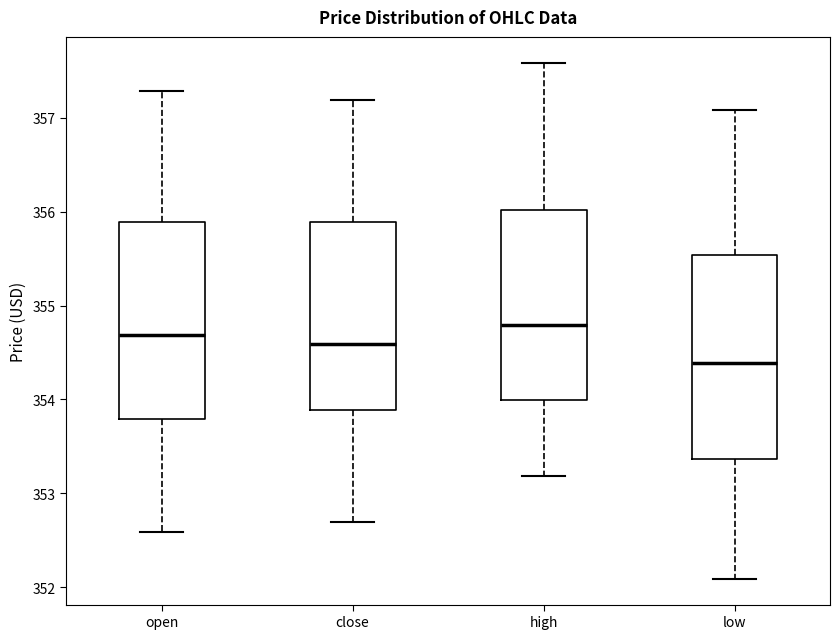

Reading left to right, read every box against the y-axis: the position of its median line, the range the box covers, and the ends of its whiskers. The values are not printed on the chart, so give them approximately, as read against the axis.

open: median 354.7, box 353.8 to 355.9, whiskers 352.6 to 357.3
close: median 354.6, box 353.9 to 355.9, whiskers 352.7 to 357.2
high: median 354.8, box 354.0 to 356.0, whiskers 353.2 to 357.6
low: median 354.4, box 353.4 to 355.5, whiskers 352.1 to 357.1